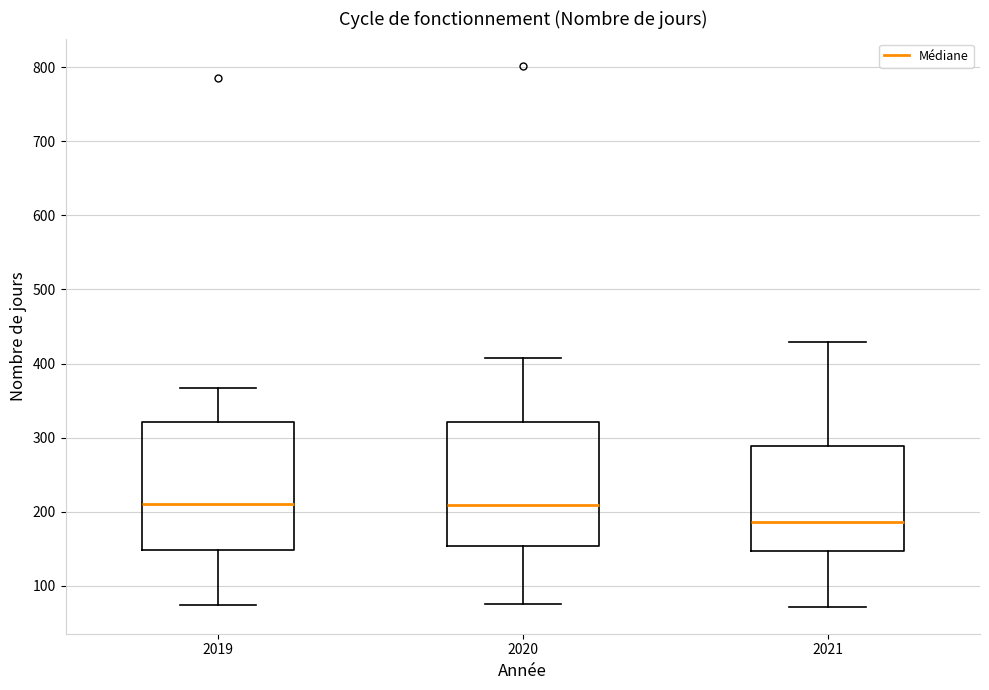

Reading left to right, transcribe this box plot: for each box, give where its median line is, the range the box spans, and where its two whiskers end, as read against the y-axis. The values are not printed on the chart, so give them approximately, as read against the axis.

2019: median 210, box 150 to 320, whiskers 70 to 370
2020: median 210, box 150 to 320, whiskers 80 to 410
2021: median 190, box 150 to 290, whiskers 70 to 430